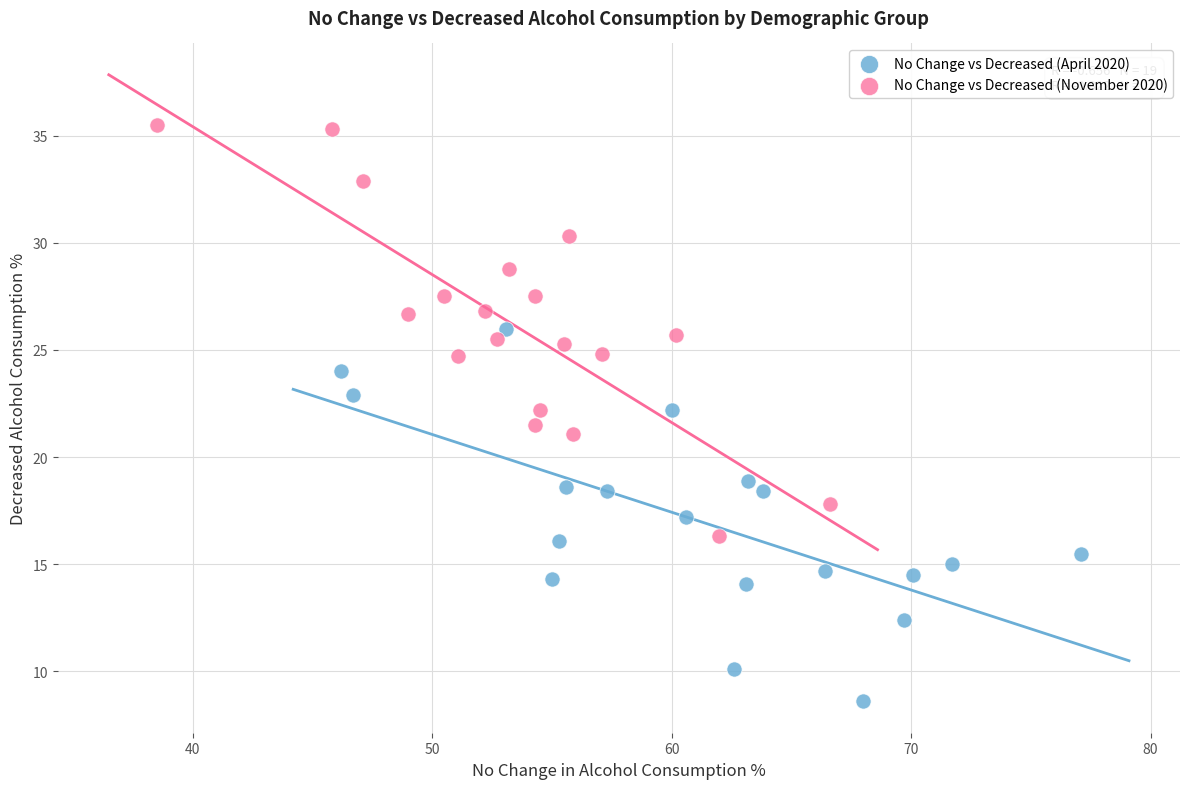

Which series contains the highest Y value?

No Change vs Decreased (November 2020)